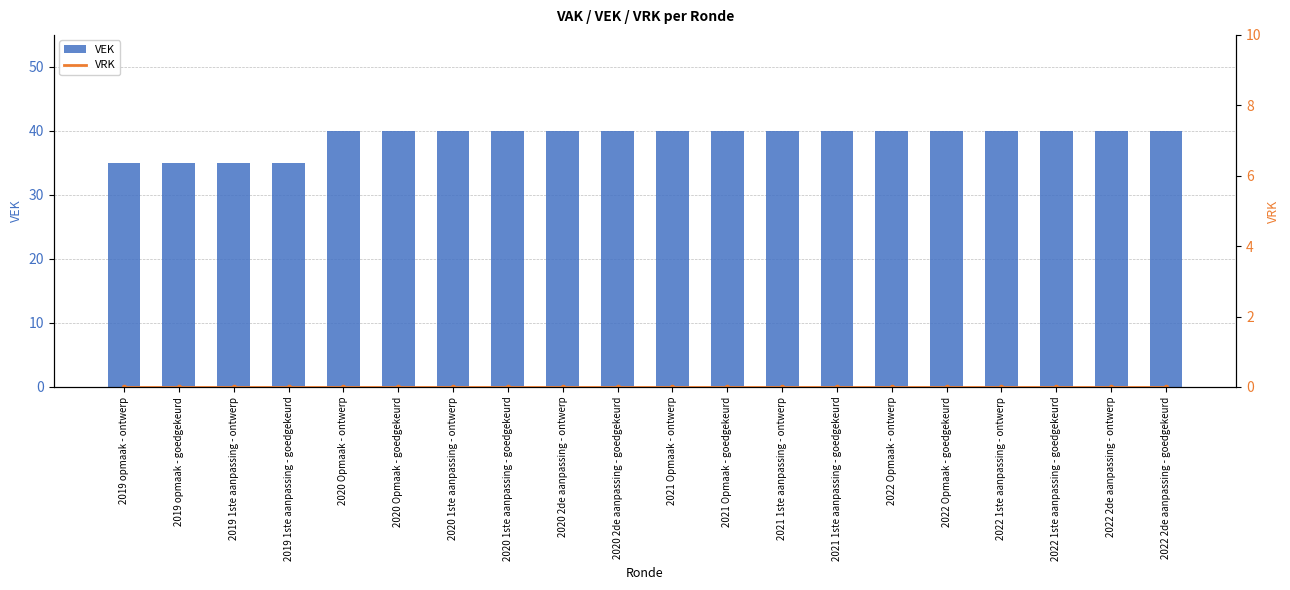

At how many categories does at least one series exceed 19?

20